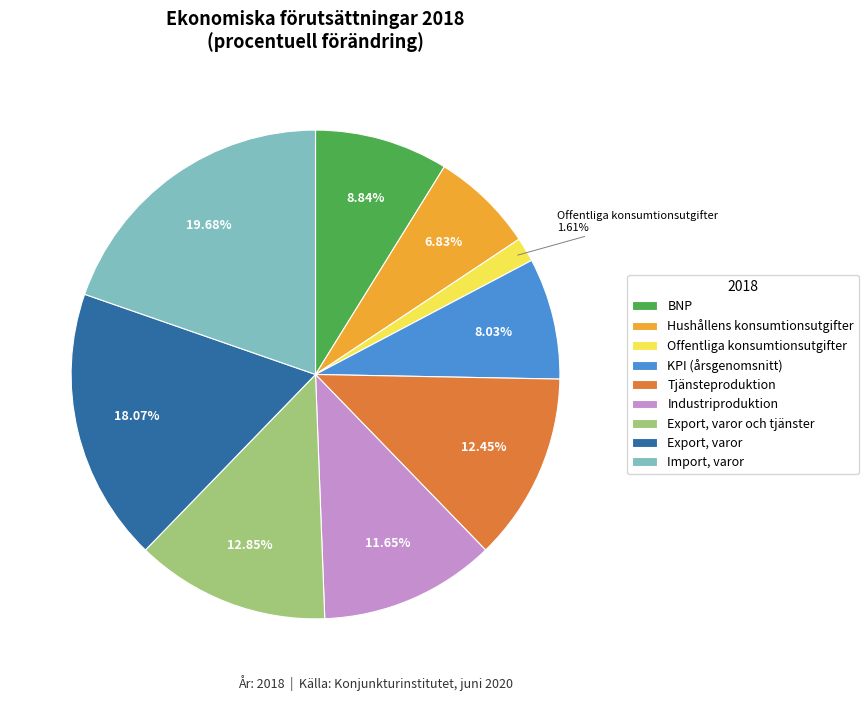

Which slice is the largest?

Import, varor